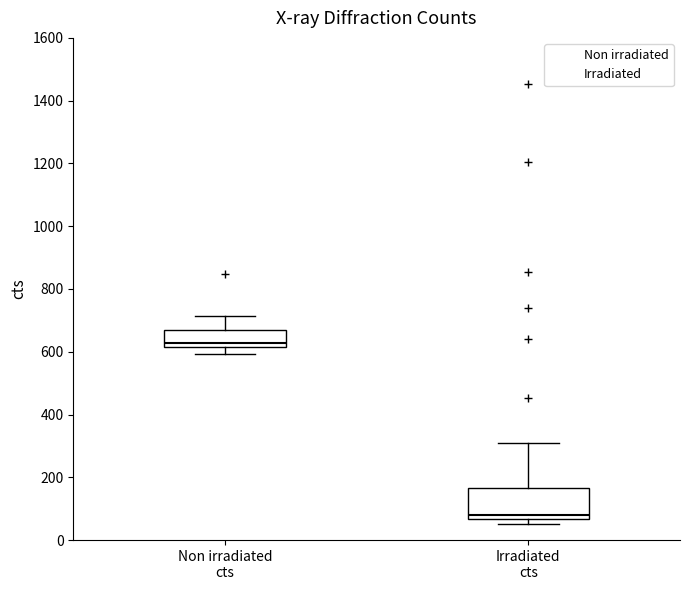

Comparing the boxes themselves (not the whiskers), which one is the tallest?

Irradiated cts